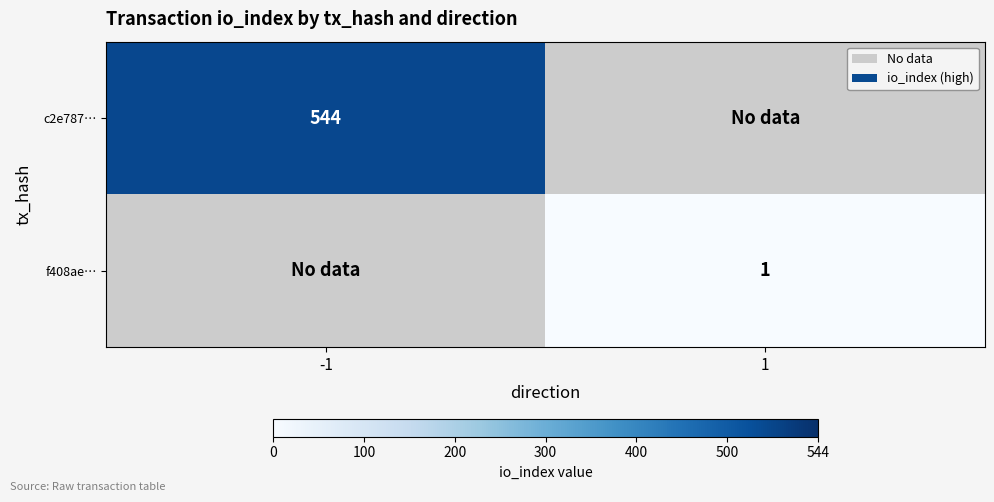

Is the value of c2e787… at -1 greater than the value of f408ae… at 1?

Yes